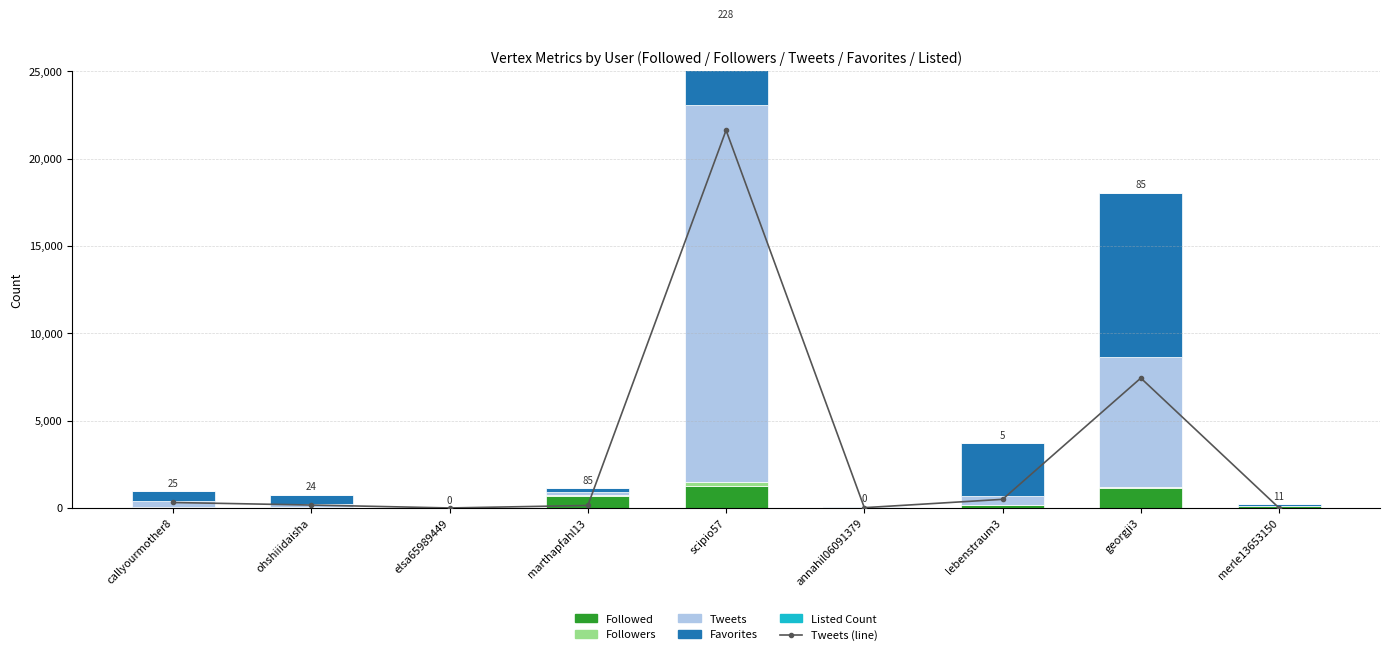

Which series has the widest spread of values?

Tweets (line)